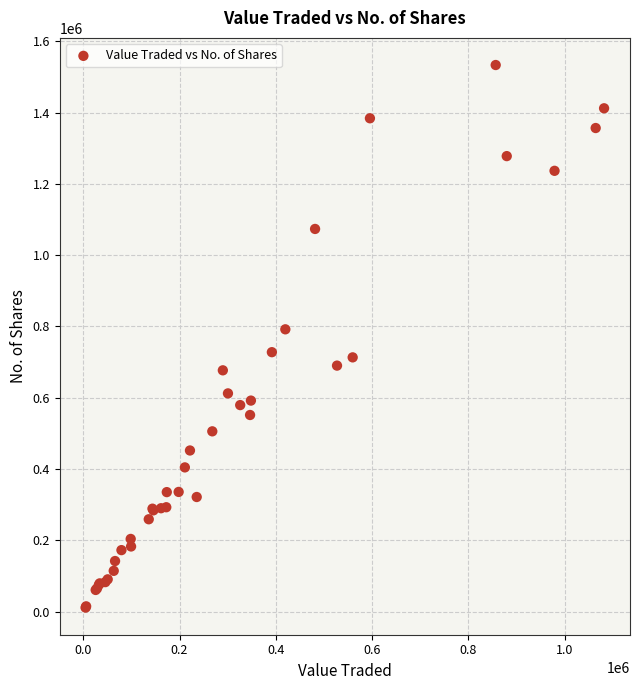

What Y value in the scatter plot is closest to 772312?

791916